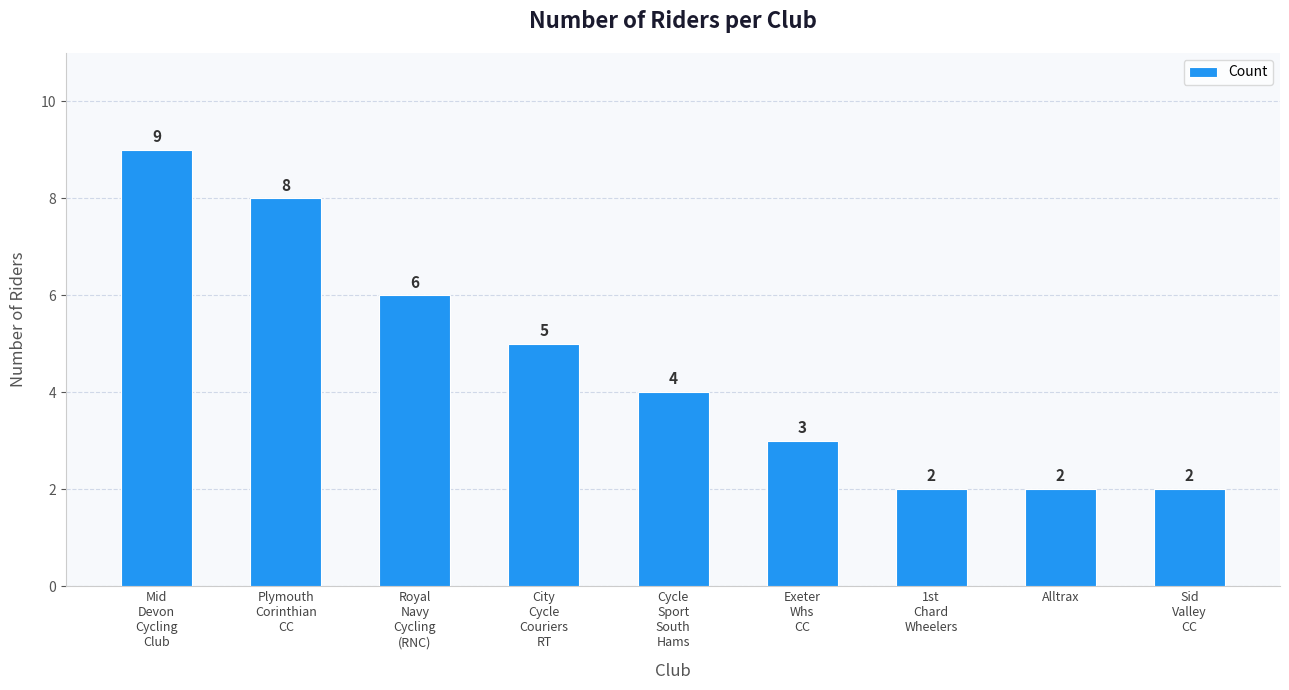

At which label is the value closest to 5?

City
Cycle
Couriers
RT